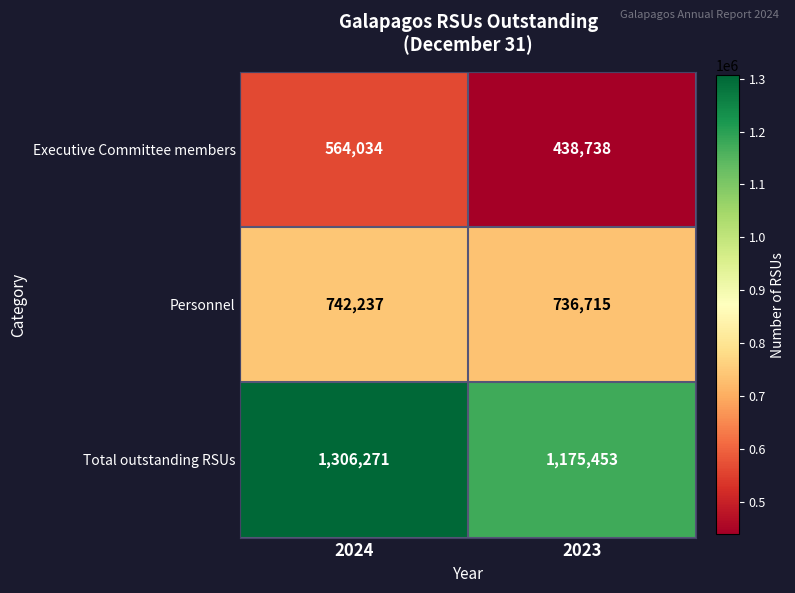

Reading left to right, transcribe all the data shown in this chart.

Executive Committee members: 2024=564034	2023=438738
Personnel: 2024=742237	2023=736715
Total outstanding RSUs: 2024=1306271	2023=1175453